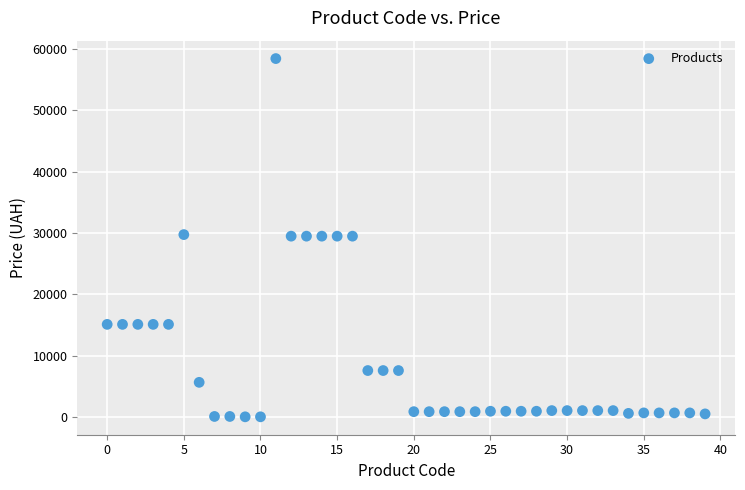

What is the range of Y values (max minus min)?

58369.5